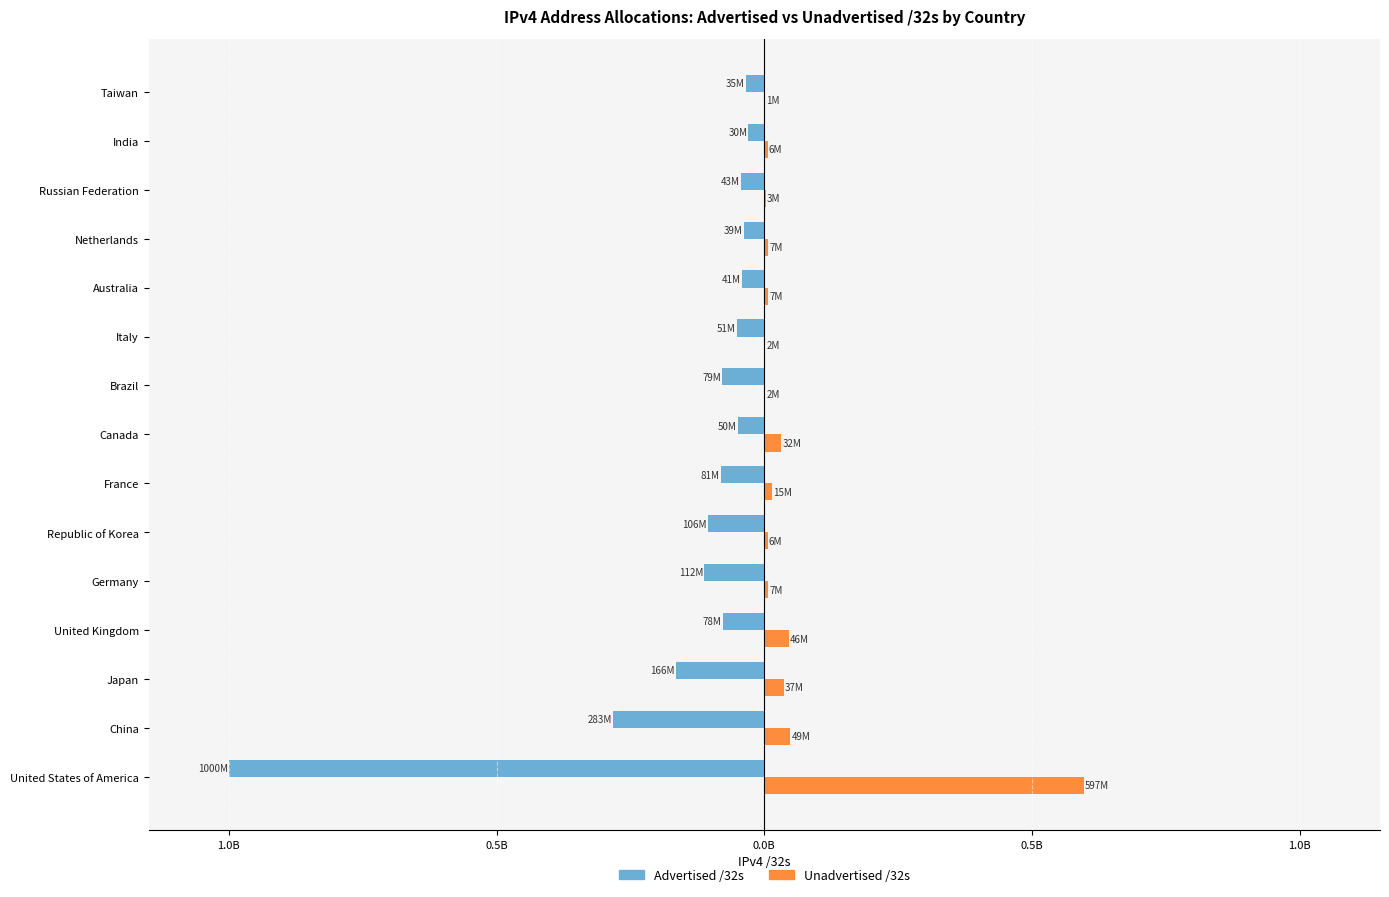

What are all the series names shown in the legend?

Advertised /32s, Unadvertised /32s